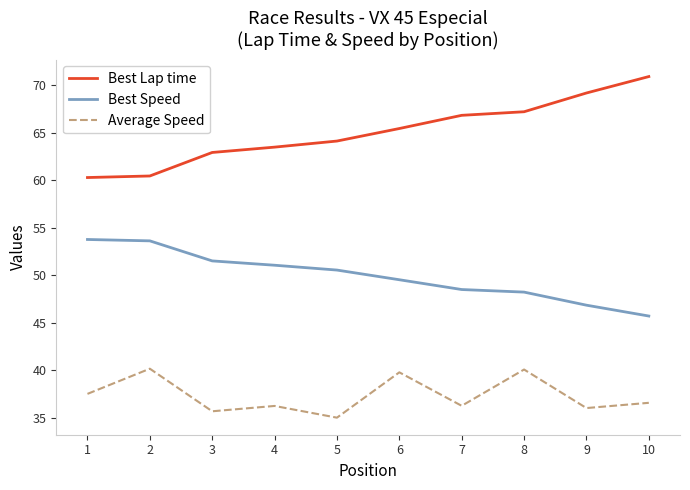

Where does the Average Speed series first go above 36?

1